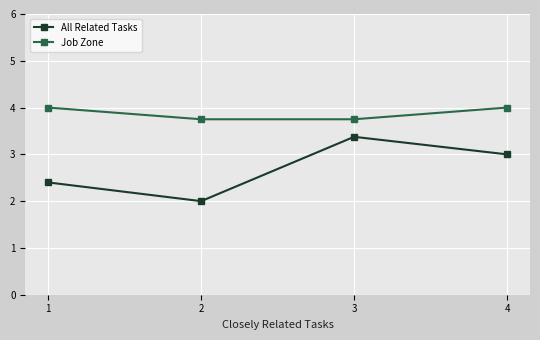

How many categories are shown in the chart?

4